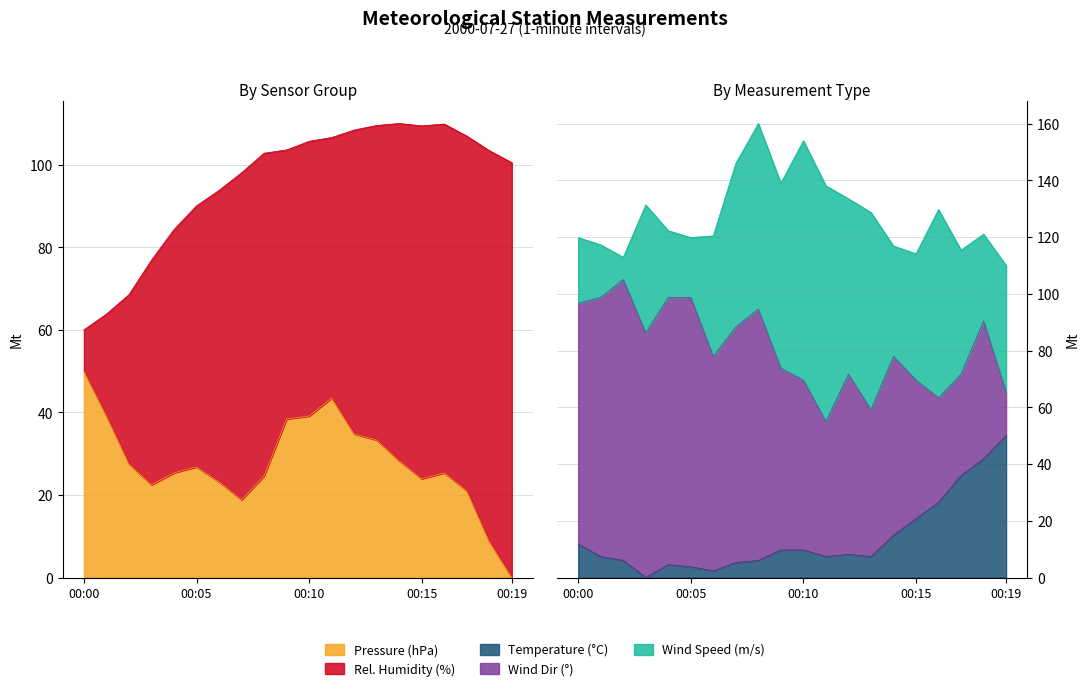

What is the sum of the TA1M_AVG values at 00:15 and 00:14?

35.7